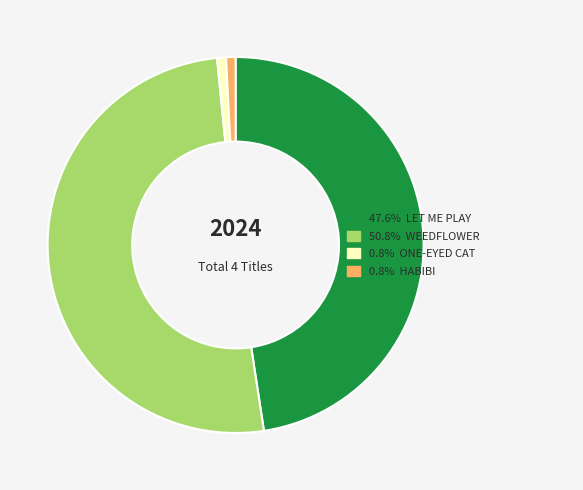

Is there any slice that represents more than half of the pie?

Yes